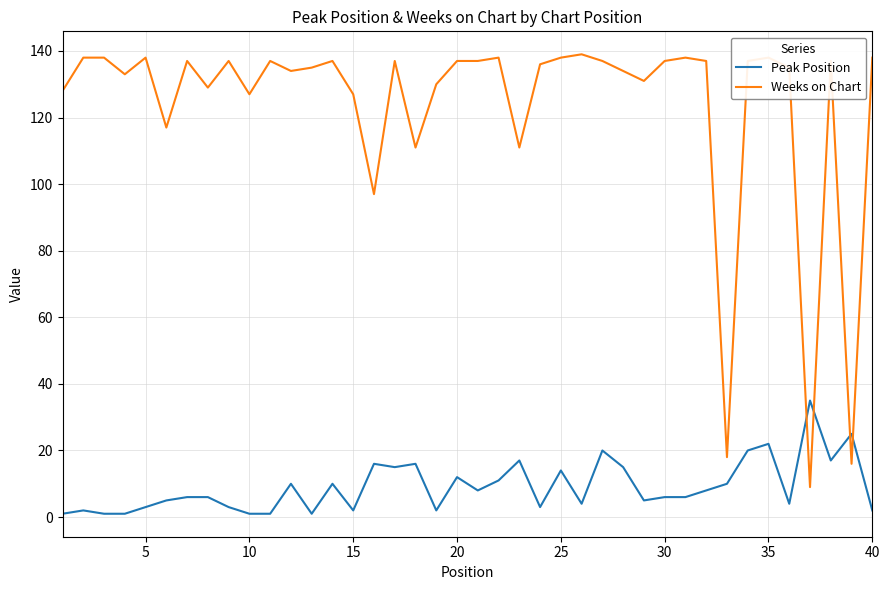

What is the difference between the maximum and minimum values in the Peak Position series?

34